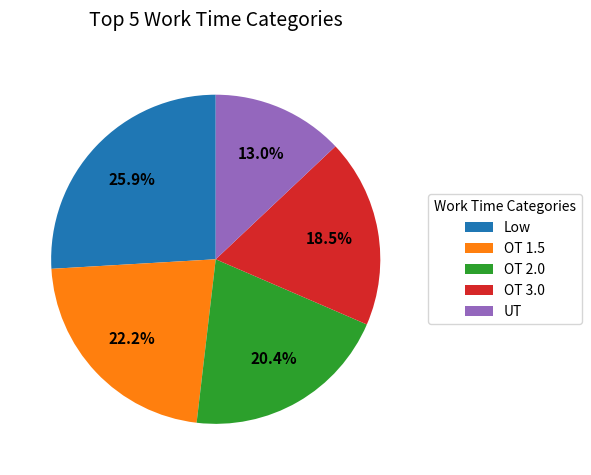

Count the number of slices in the pie.

5